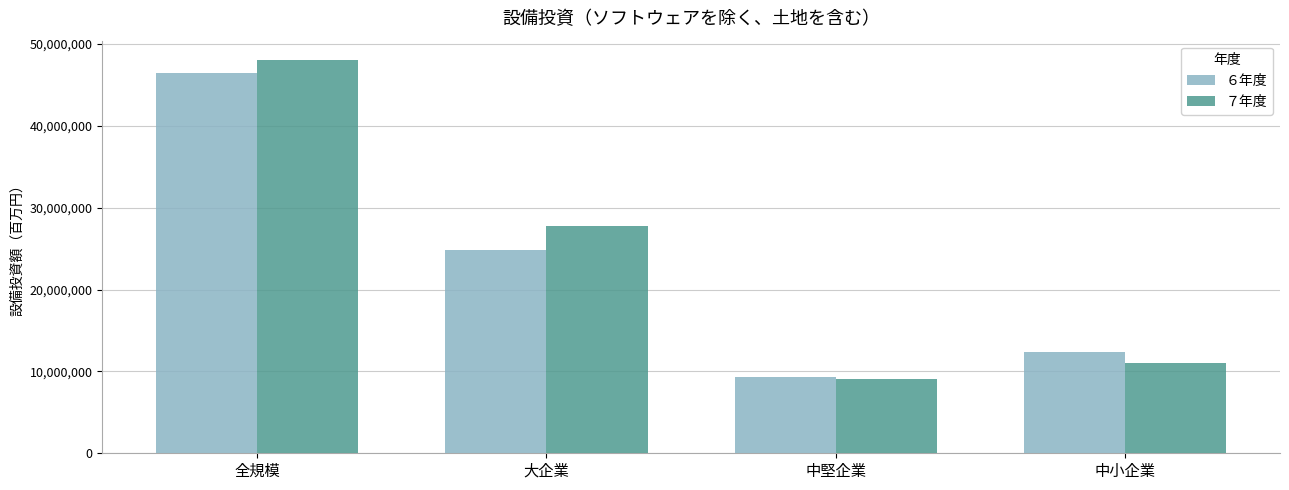

What position from the left is 全規模?

1